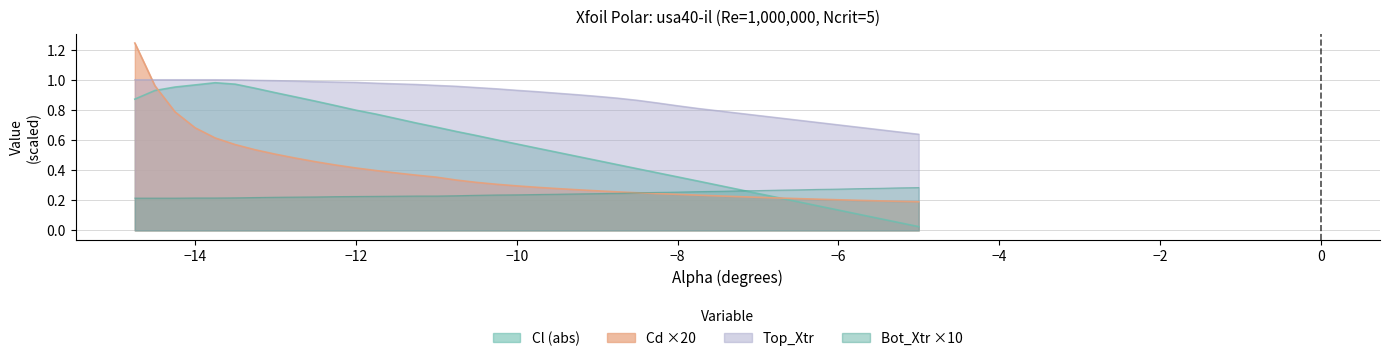

Is it true that Cd equals 0.4 at -12.25?

True